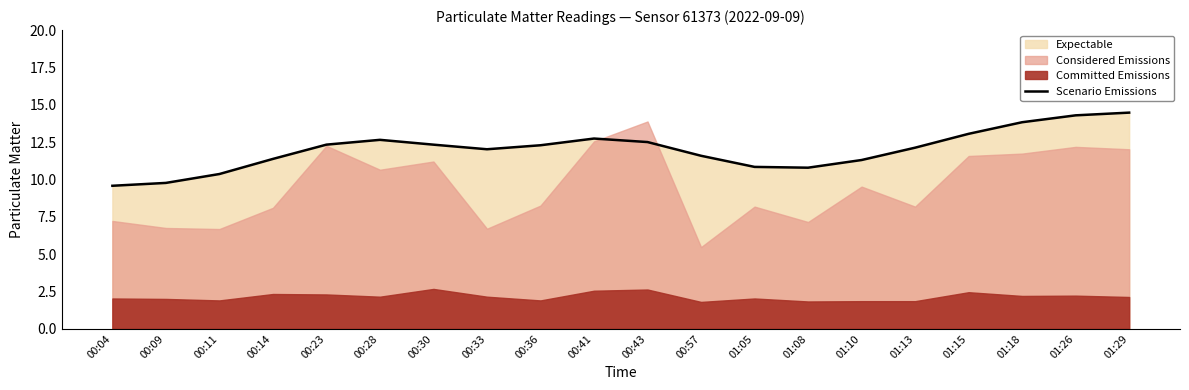

Reading left to right, transcribe all the data shown in this chart.

00:04=9.6	00:09=9.8	00:11=10.4	00:14=11.4	00:23=12.3	00:28=12.7	00:30=12.3	00:33=12.0	00:36=12.3	00:41=12.7	00:43=12.5	00:57=11.6	01:05=10.8	01:08=10.8	01:10=11.3	01:13=12.1	01:15=13.1	01:18=13.8	01:26=14.3	01:29=14.5